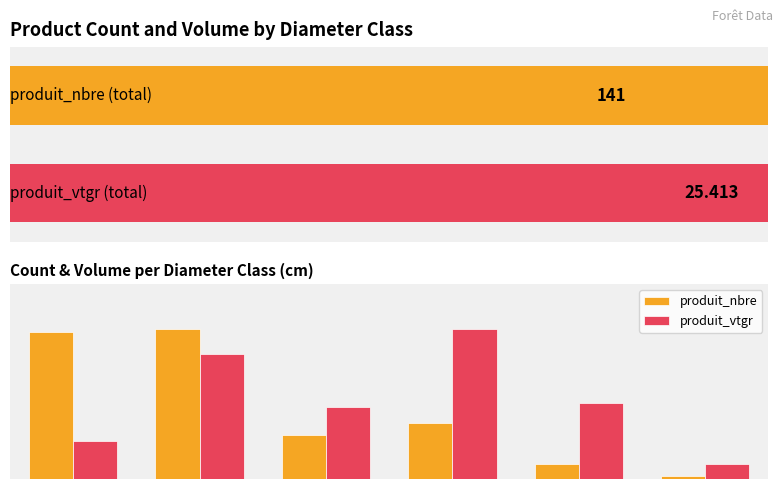

Rank the series by their average value, from highest to lowest.

produit_vtgr, produit_nbre